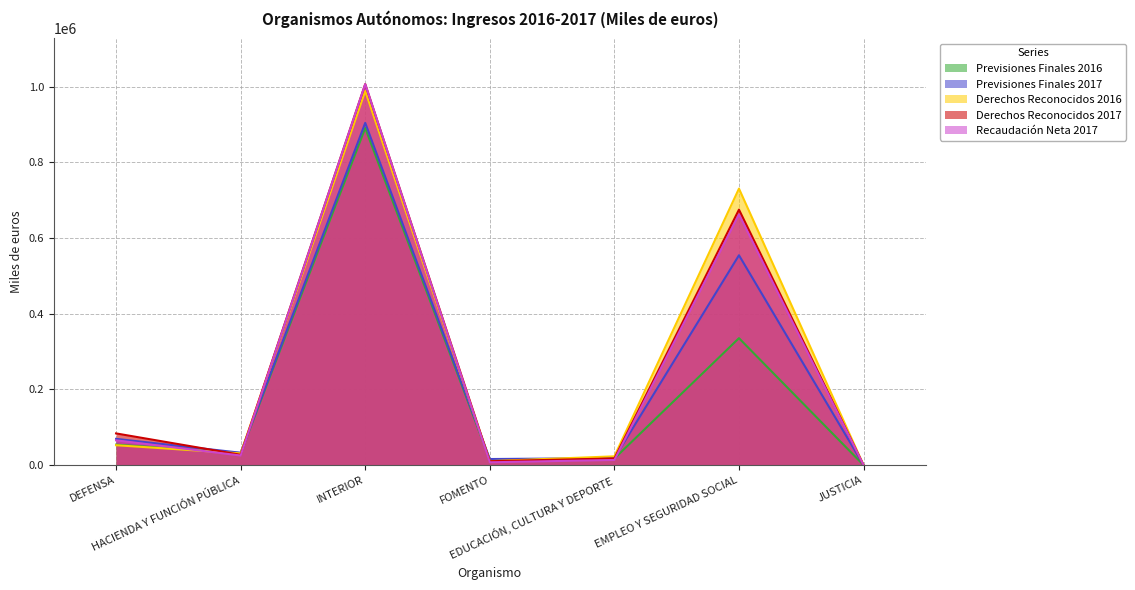

Where is the first local minimum for Previsiones Finales 2017?

HACIENDA Y FUNCIÓN PÚBLICA